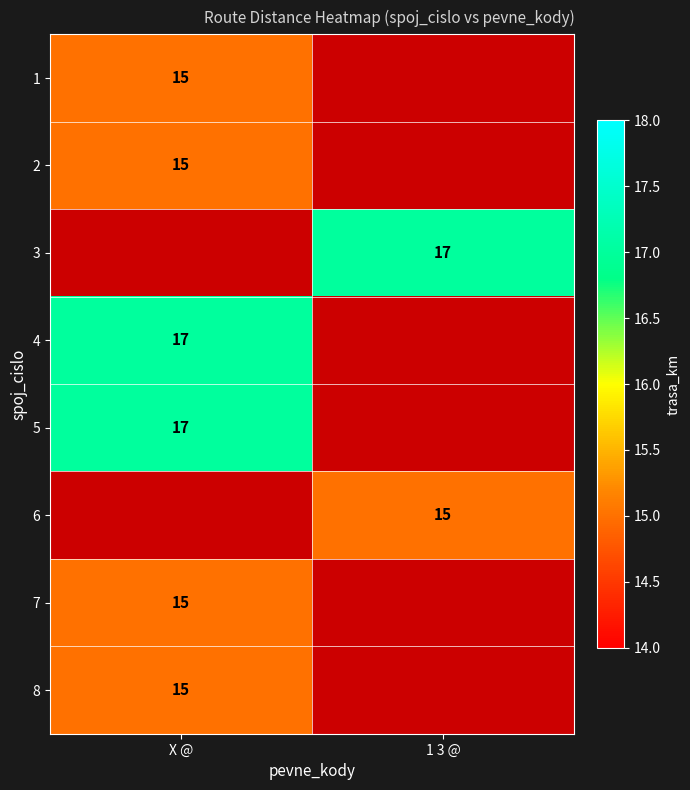

The 7 series shows 22 at X @. True or false?

False